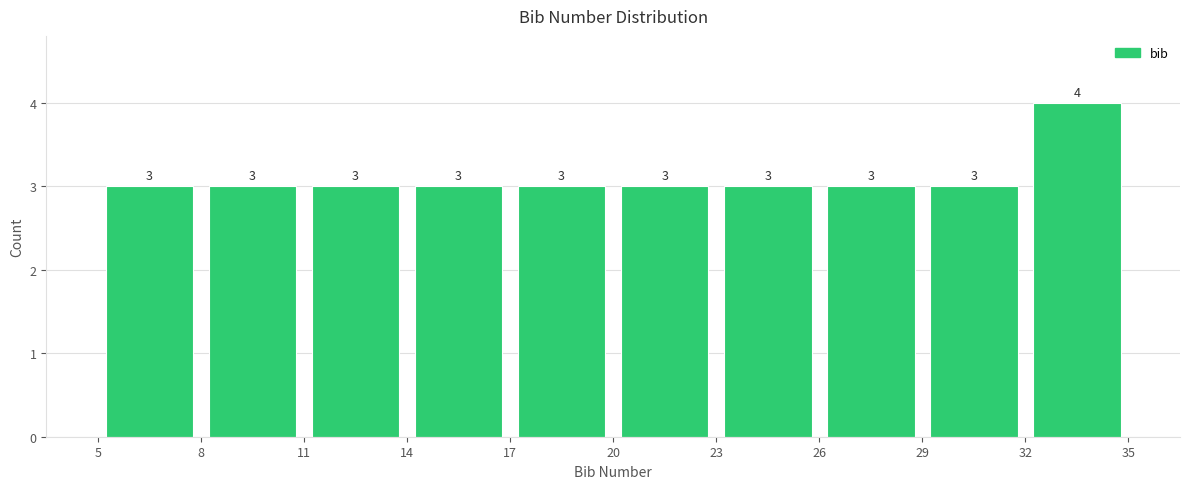

Over which range of the x-axis is the bar tallest?

32 to 35